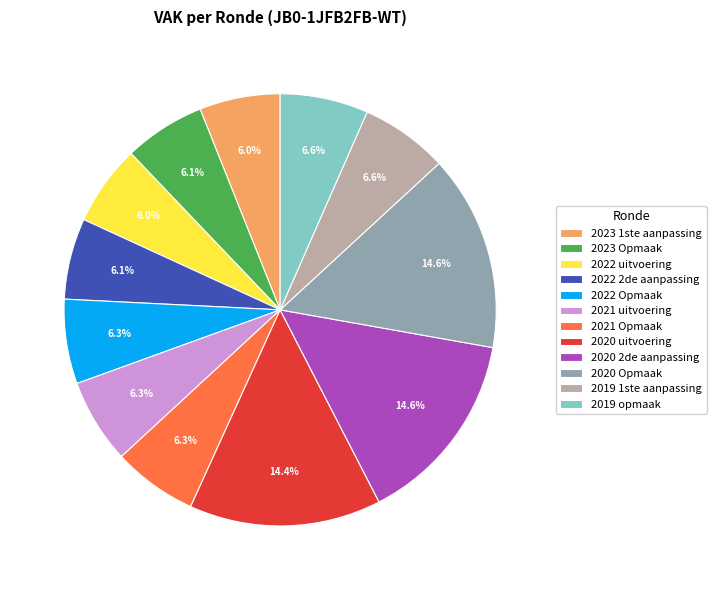

Does 2021 Opmaak represent more than half of the total?

No